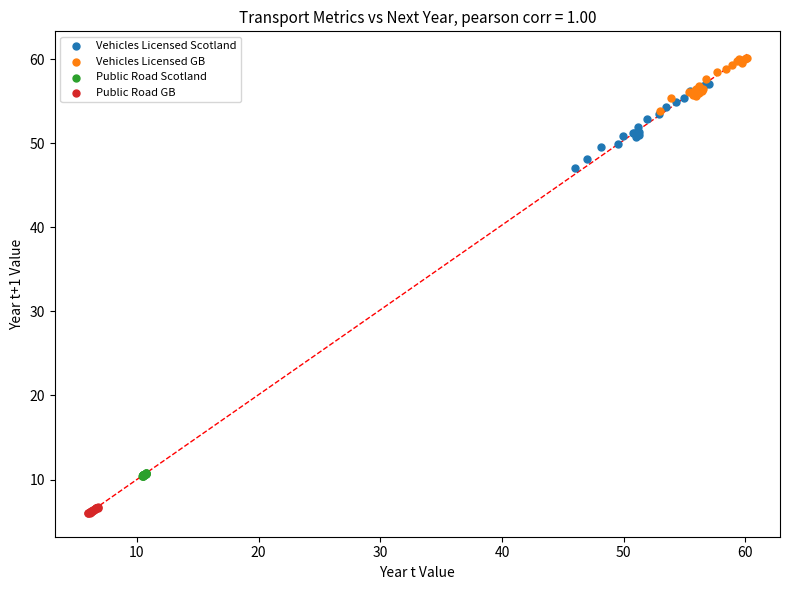

Which series contains the lowest Y value?

Public Road GB